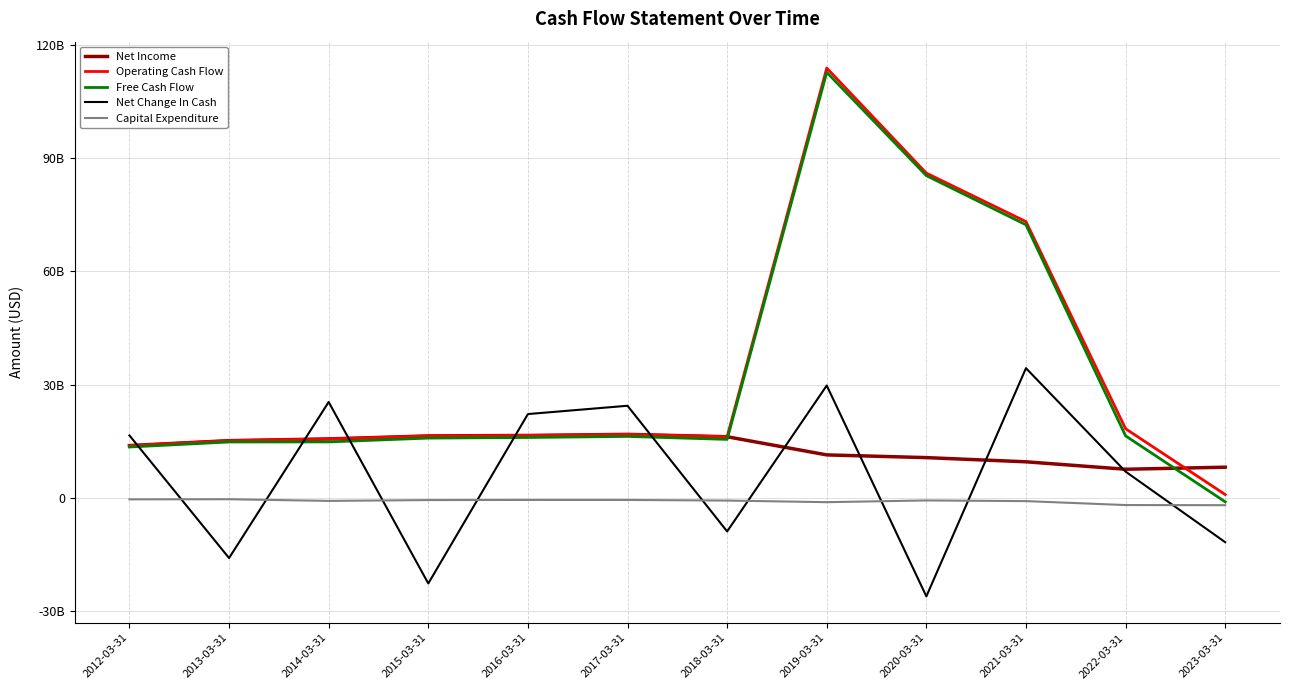

Which series has the largest range (max minus min)?

Free Cash Flow